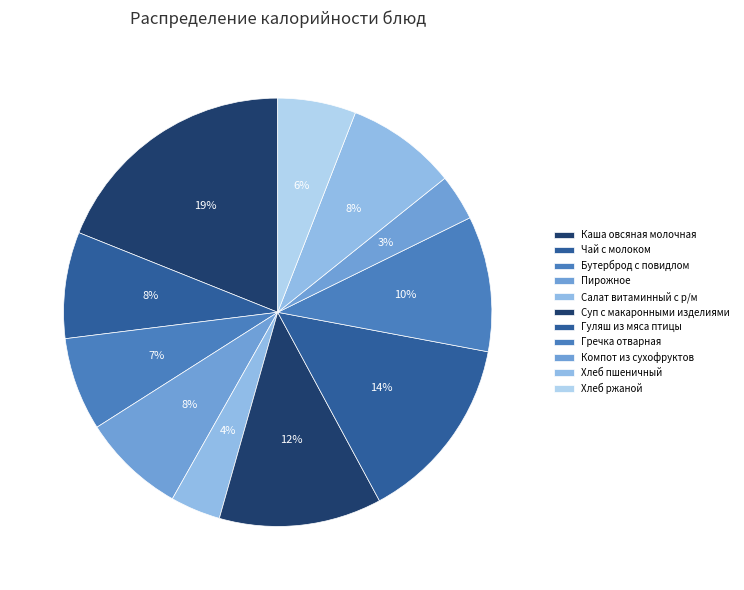

How many segments does this pie chart have?

11